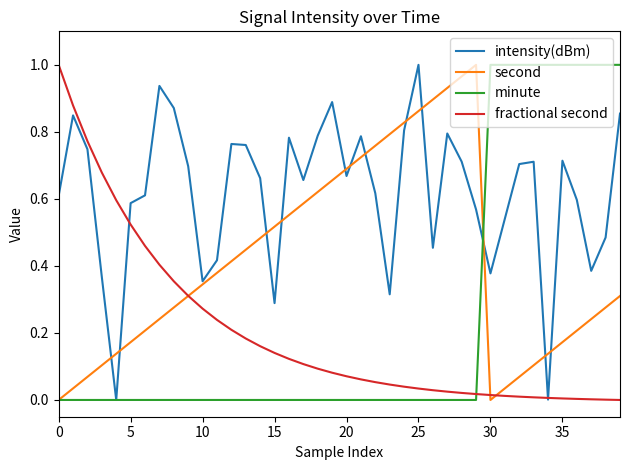

At how many categories does at least one series exceed 0?

40